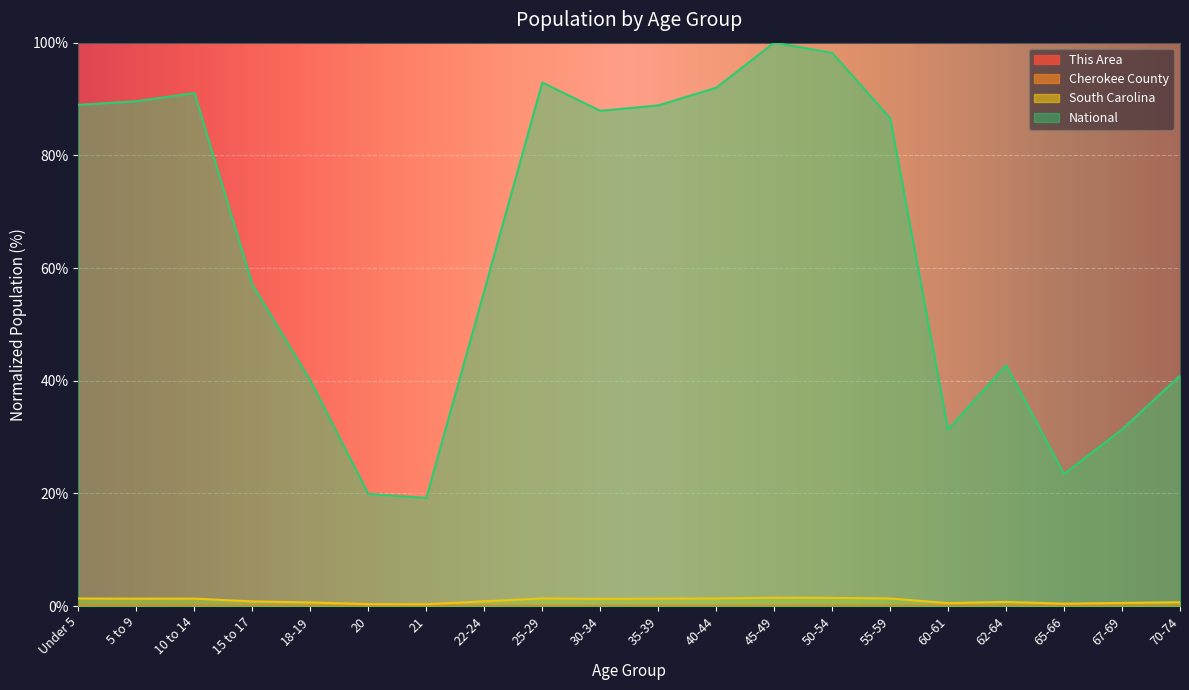

True or false: This Area and National cross at least once.

False